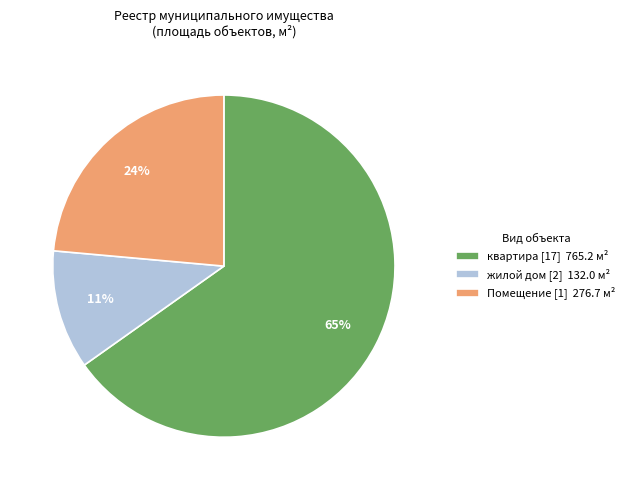

Rank the categories by value from highest to lowest.

квартира [17] 765.2 м², Помещение [1] 276.7 м², жилой дом [2] 132.0 м²